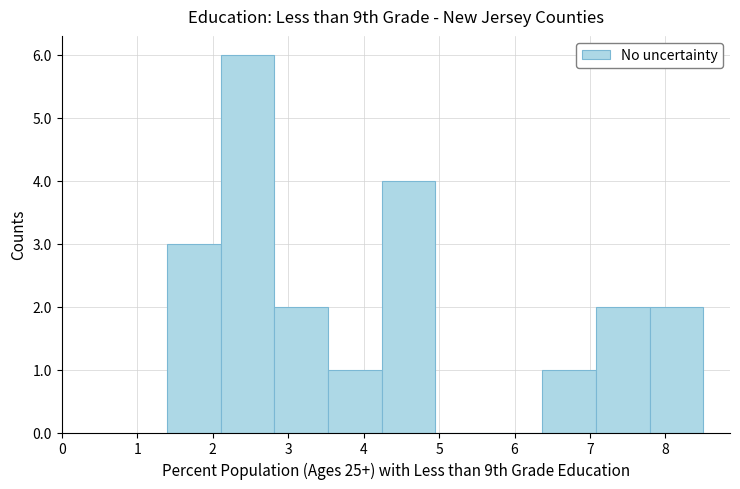

What is the height of the bar covering 3.53 to 4.24 on the x-axis? Neither the bar edges nor the heights are printed on the chart, so give them approximately, as read against the axes.

1